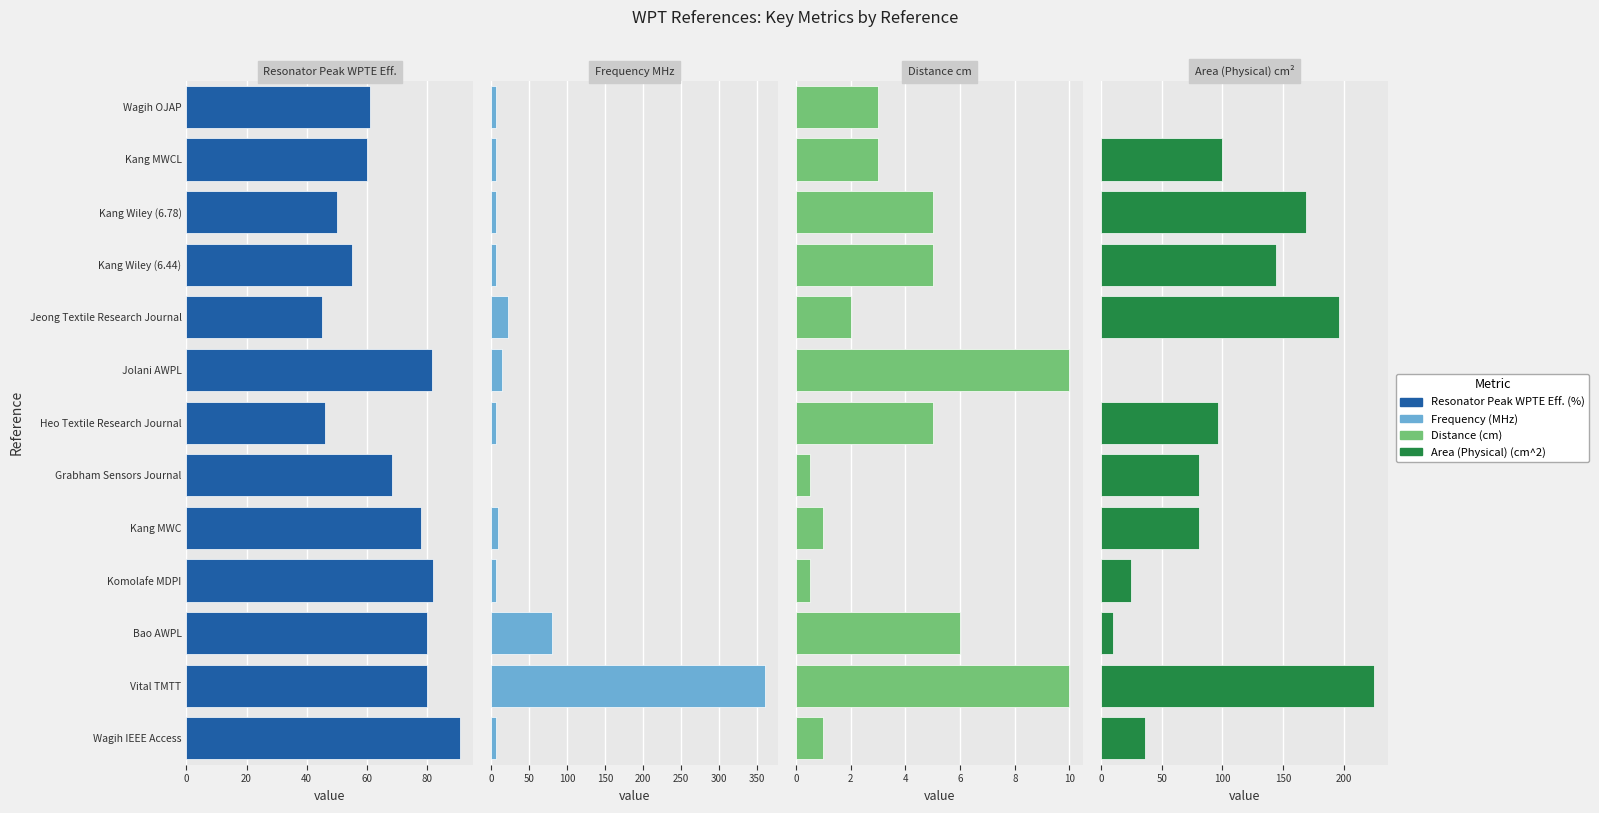

Rank the series at Grabham Sensors Journal from lowest to highest value.

Frequency (MHz), Distance (cm), Resonator Peak WPTE Eff. (%), Area (Physical) (cm^2)